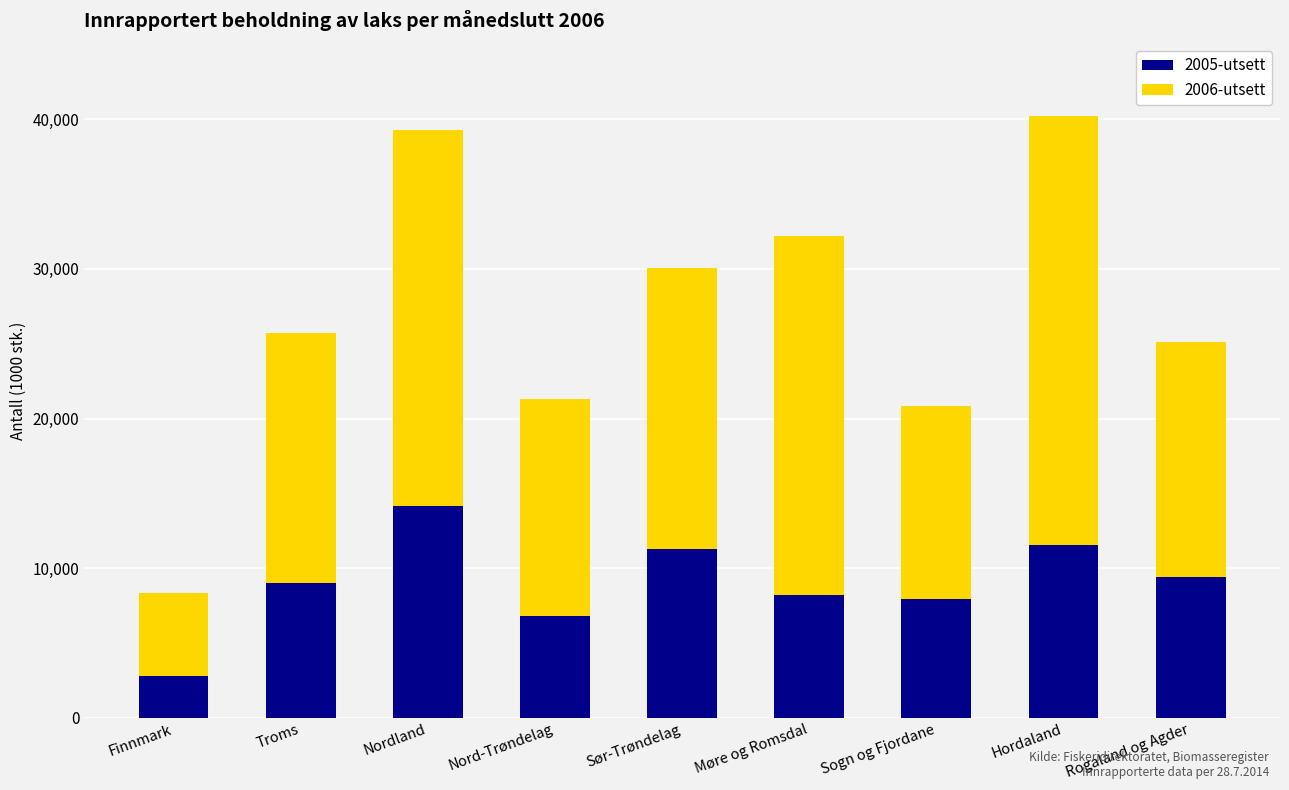

True or false: 2005-utsett has a value of 9381.0 at Rogaland og Agder.

True